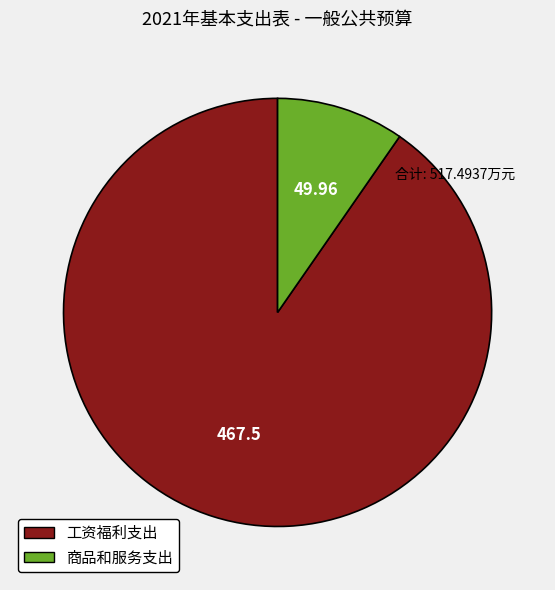

Is it true that 工资福利支出 is 90% of the pie?

True